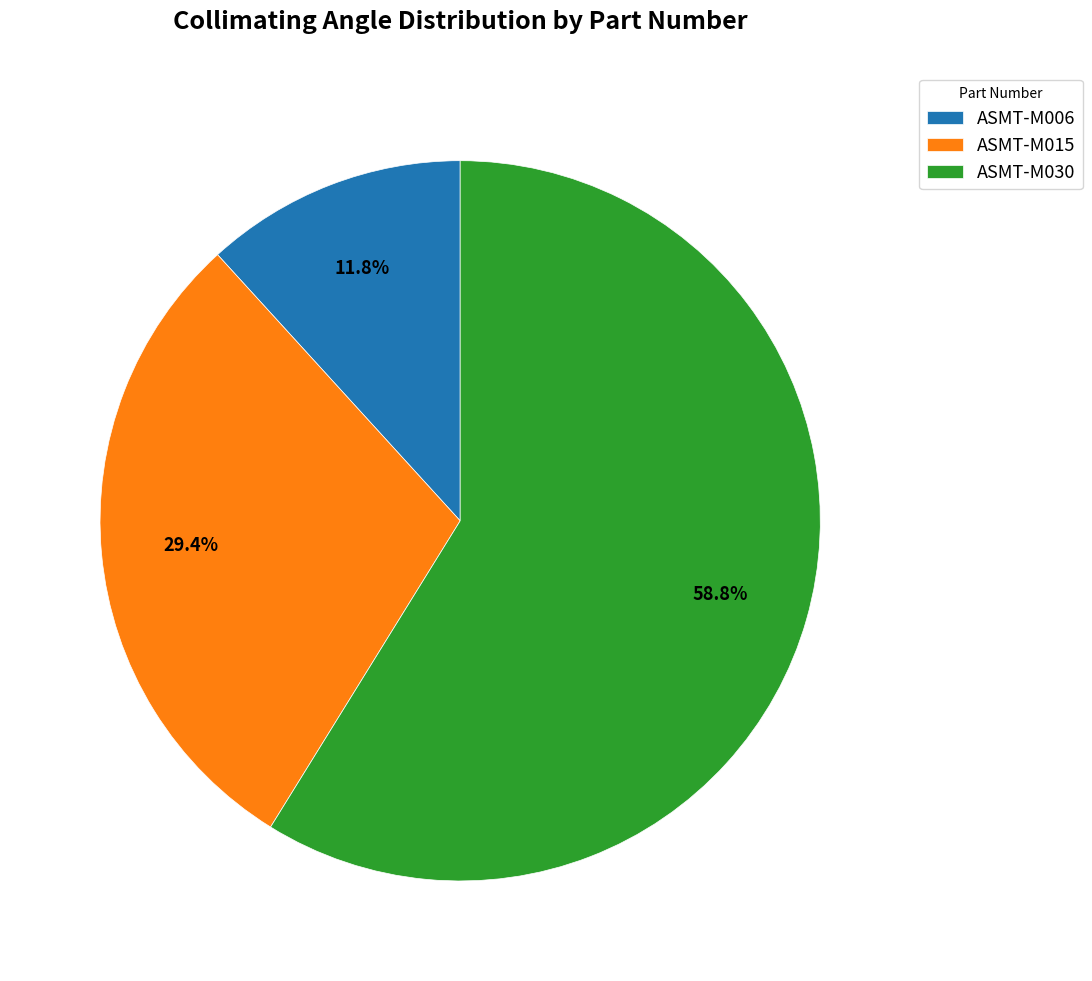

Combined, what portion of the pie is ASMT-M006 and ASMT-M015?

41.2%